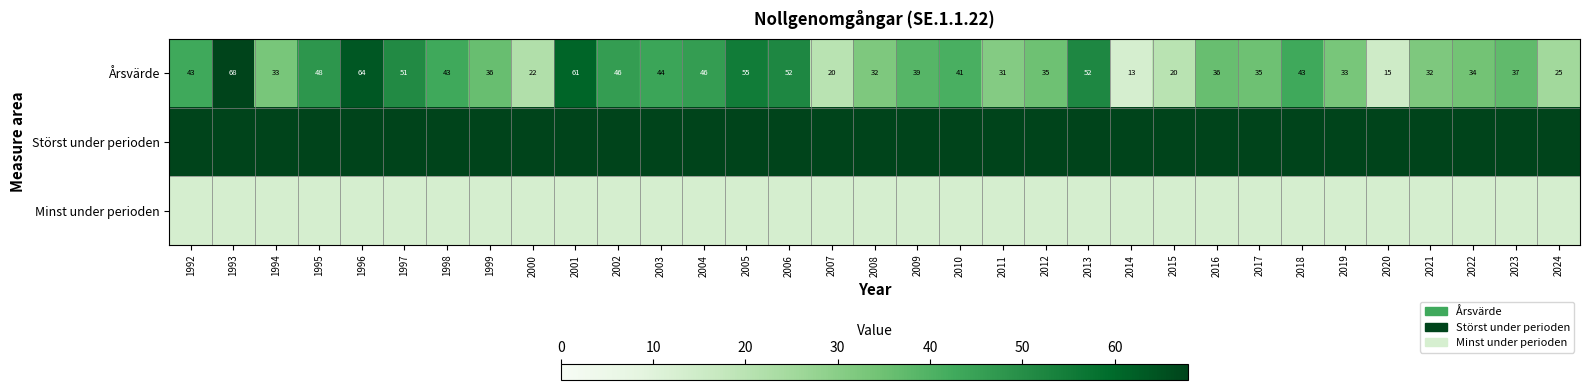

What value does the Årsvärde series have at 2016, to the nearest 10?

40